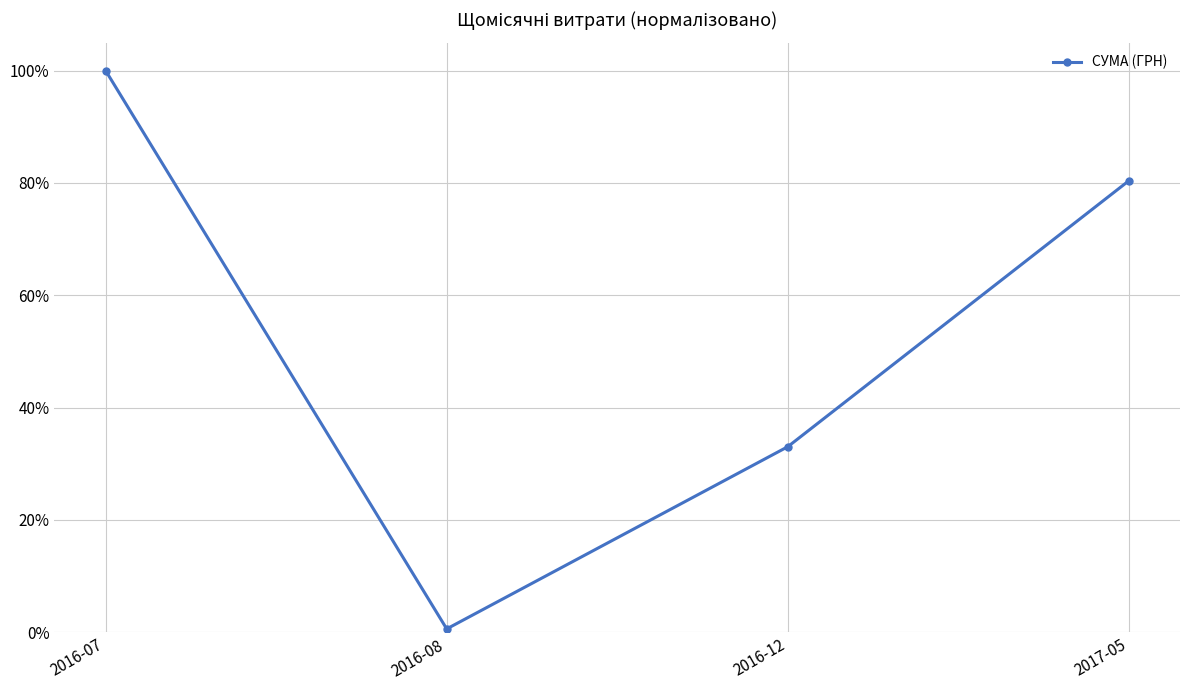

Does the chart have visible grid lines?

Yes